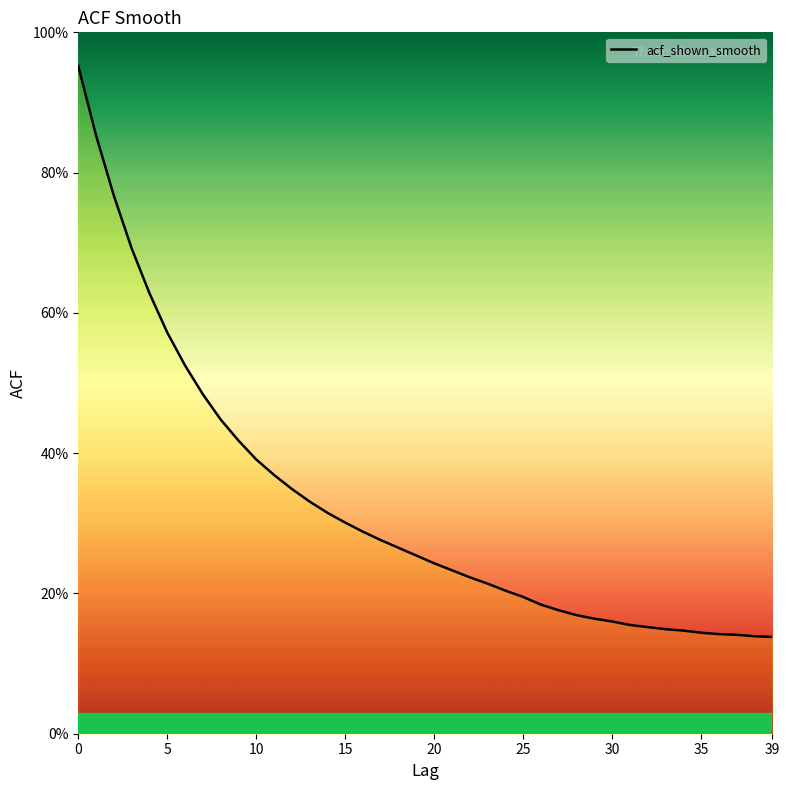

Does the chart display data point markers on the line(s)?

No